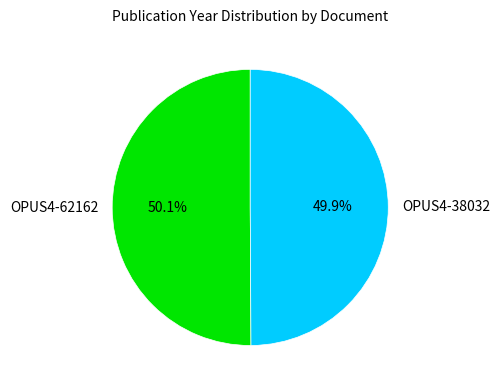

The OPUS4-38032 slice represents 63% of the pie. True or false?

False